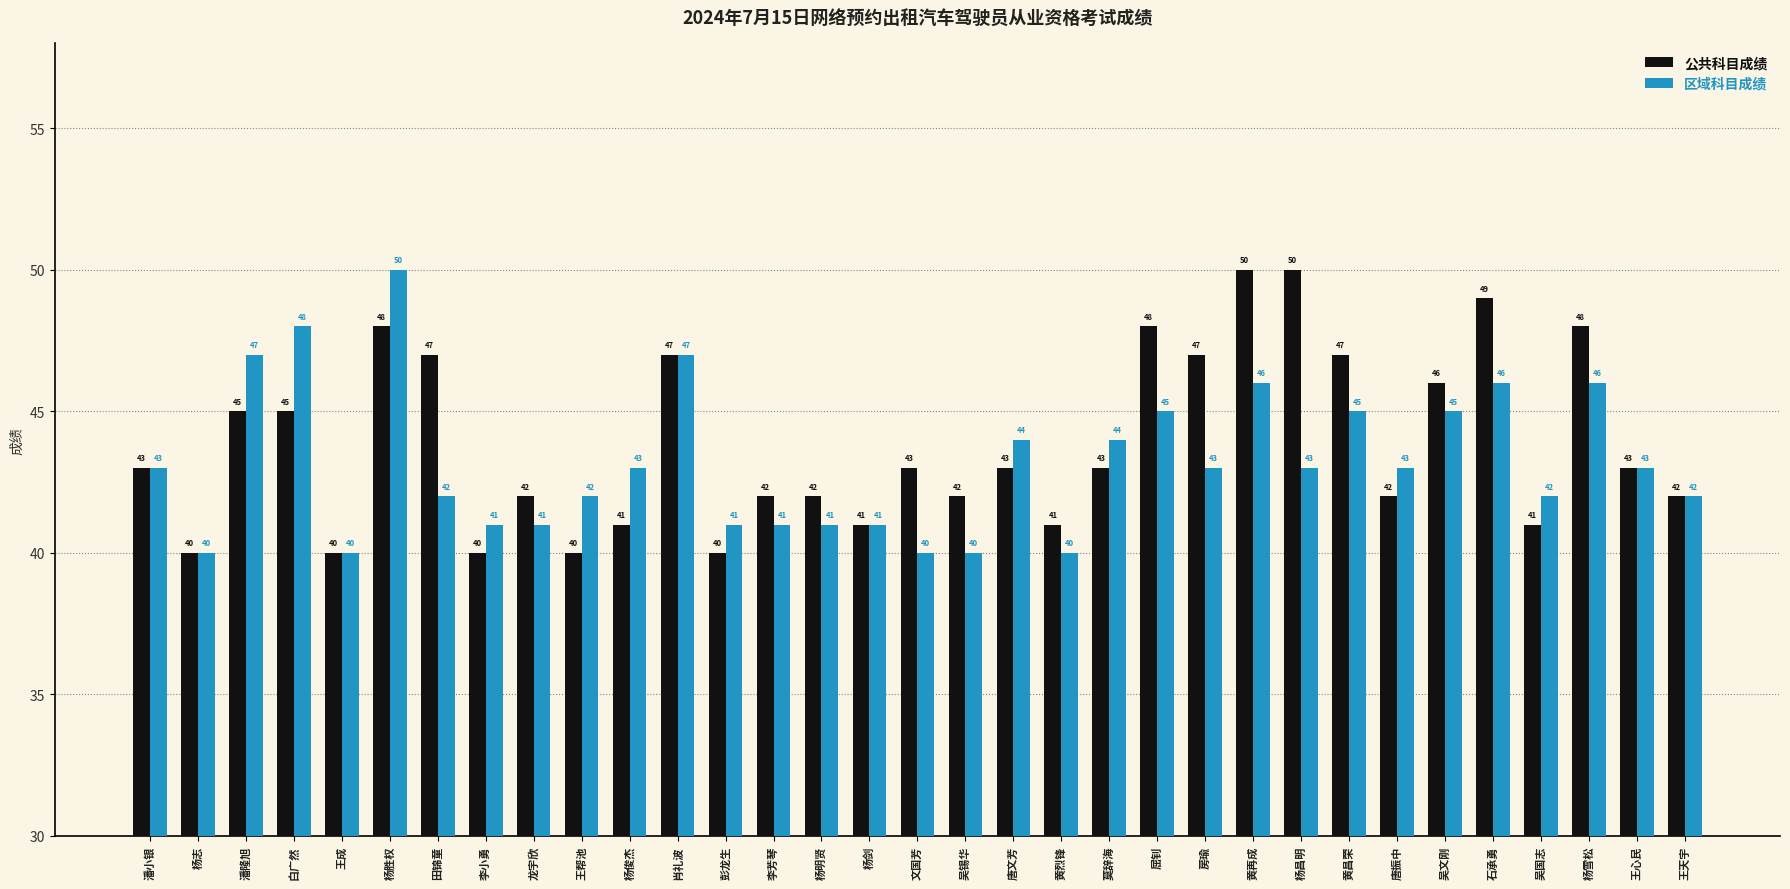

Which series has the largest total across all categories?

公共科目成绩